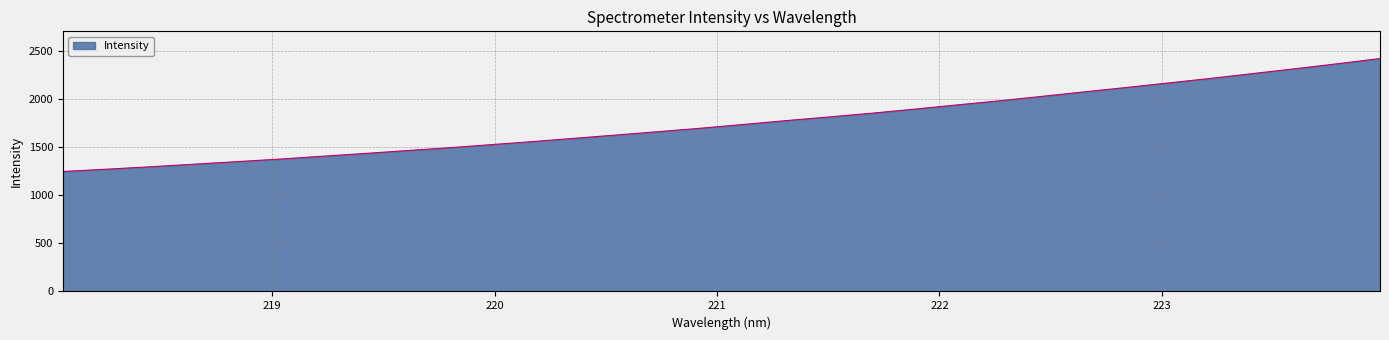

What is the difference between the maximum and minimum values?

1172.3